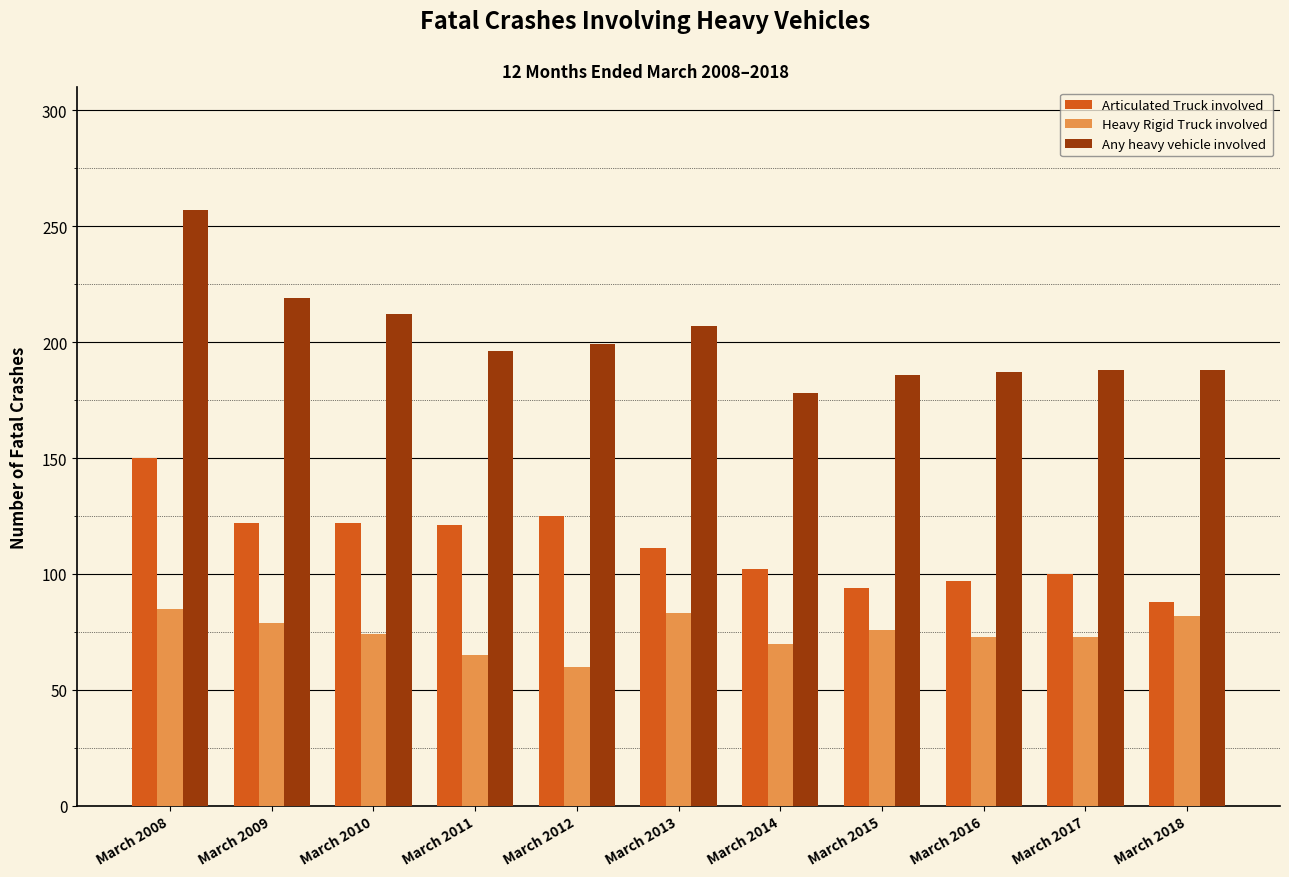

At which category is the sum across all series the highest?

March 2008